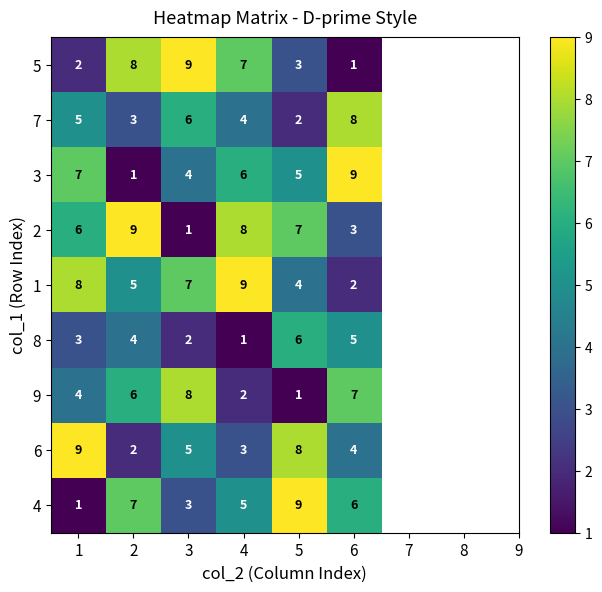

Is it true that 9 equals 11 at 6?

False